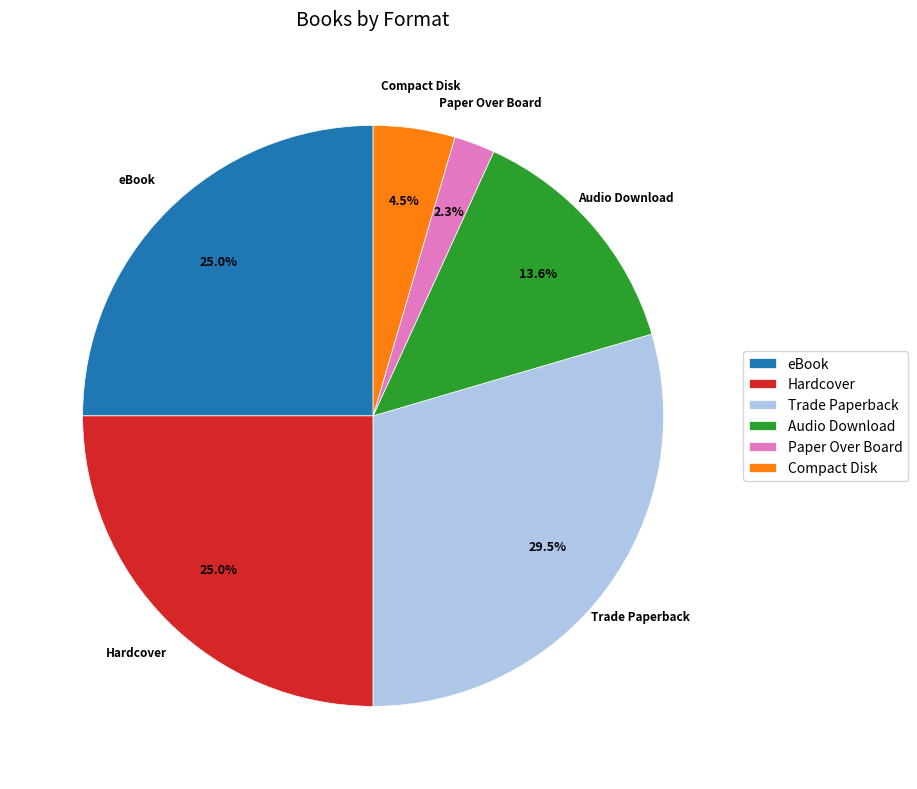

How many slices are in this pie chart?

6